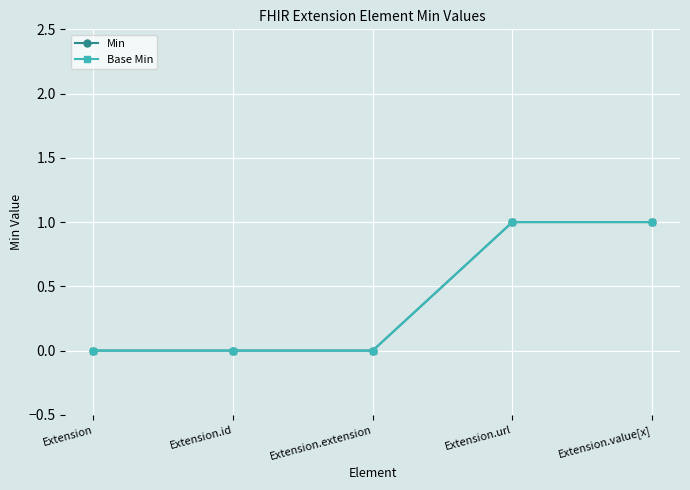

Does the chart have visible grid lines?

Yes